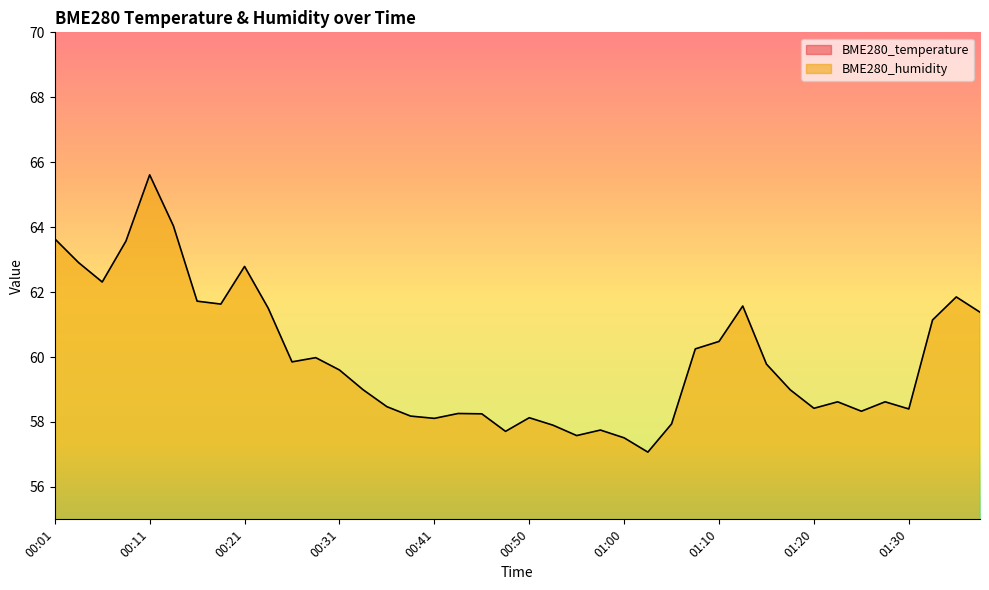

How many interior local valleys does the BME280_temperature series have?

7